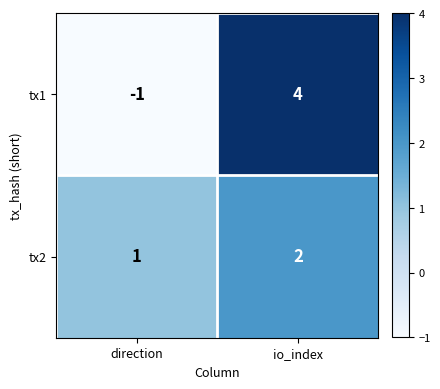

Which series has the largest range (max minus min)?

tx1